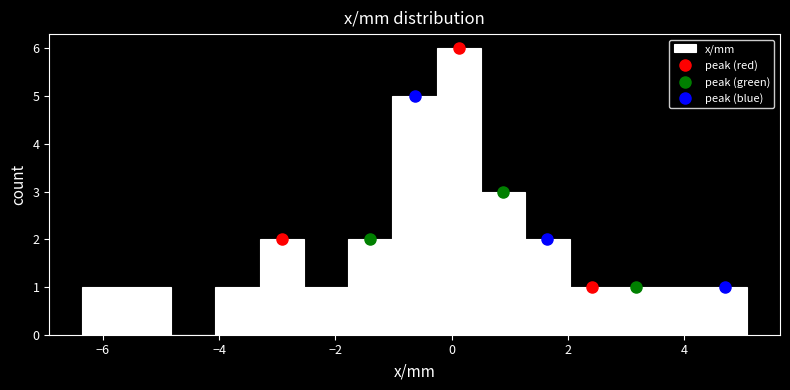

Around what value on the x-axis is the tallest bar? Give the approximate position of its centre, as read against the axis.

0.2